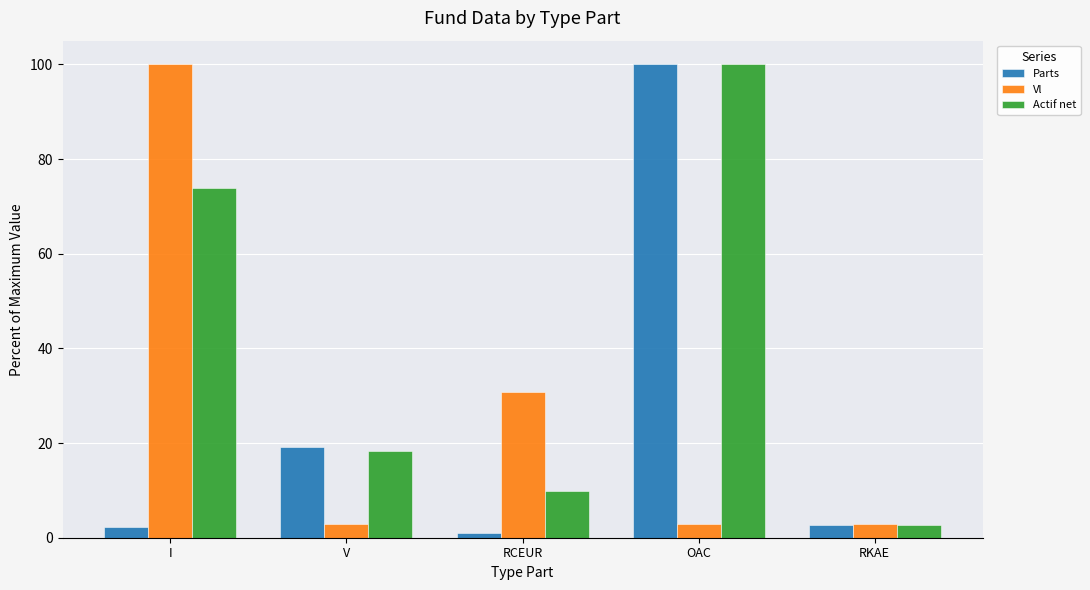

What is the average value of the Vl series?

27.9